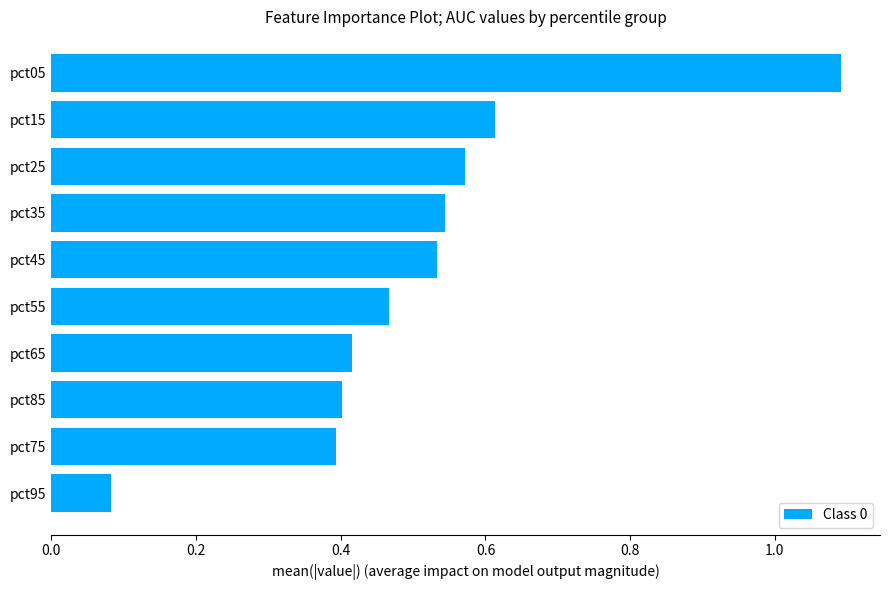

At which label is the value closest to 0?

pct95